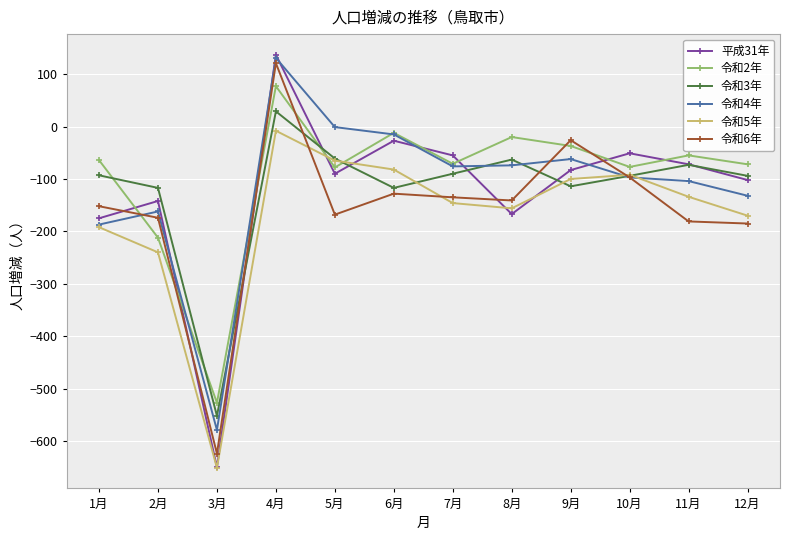

What is the difference between the highest and lowest values at 5月?

167